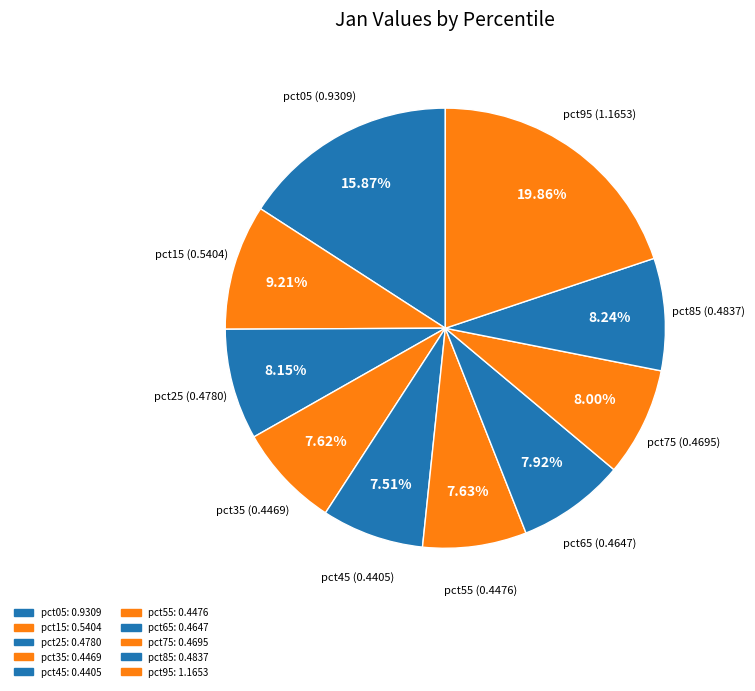

What is the largest slice in the pie chart?

pct95